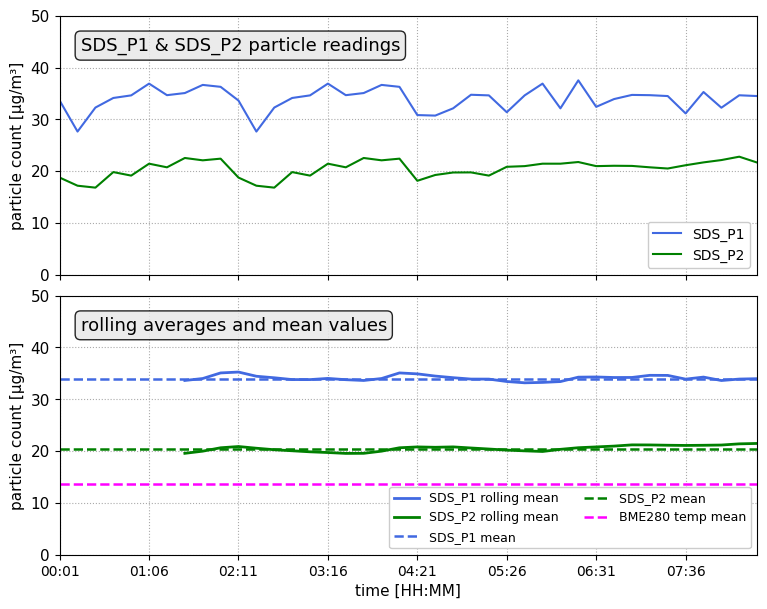

How many data points in SDS_P2 are above 20?

25